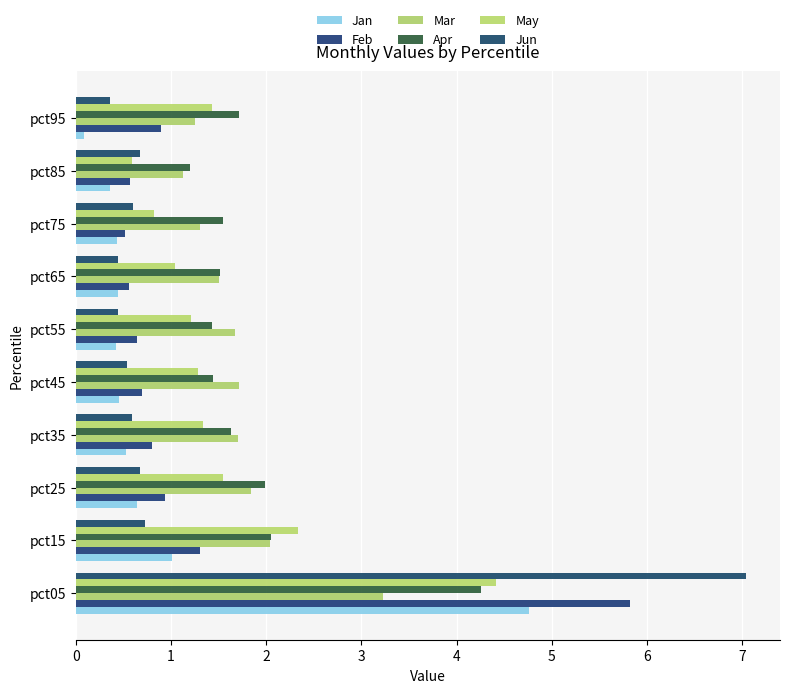

What are all the series names shown in the legend?

Jan, Feb, Mar, Apr, May, Jun